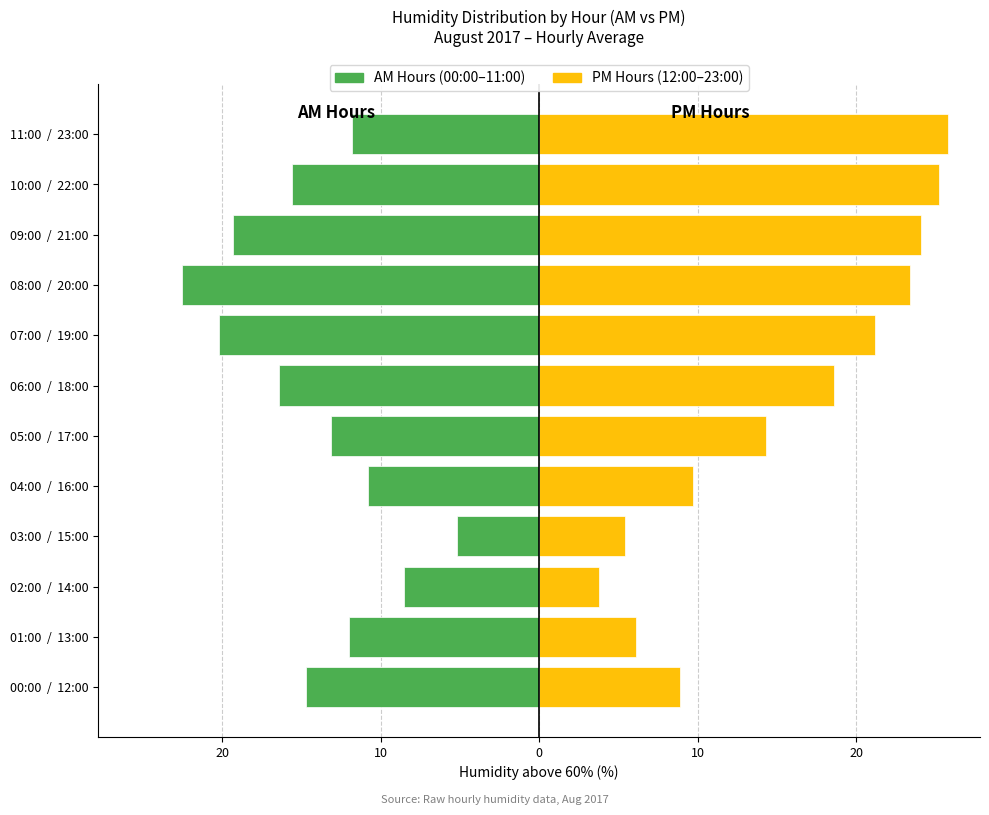

What is the label of the 8th bar from the right?

04:00 / 16:00